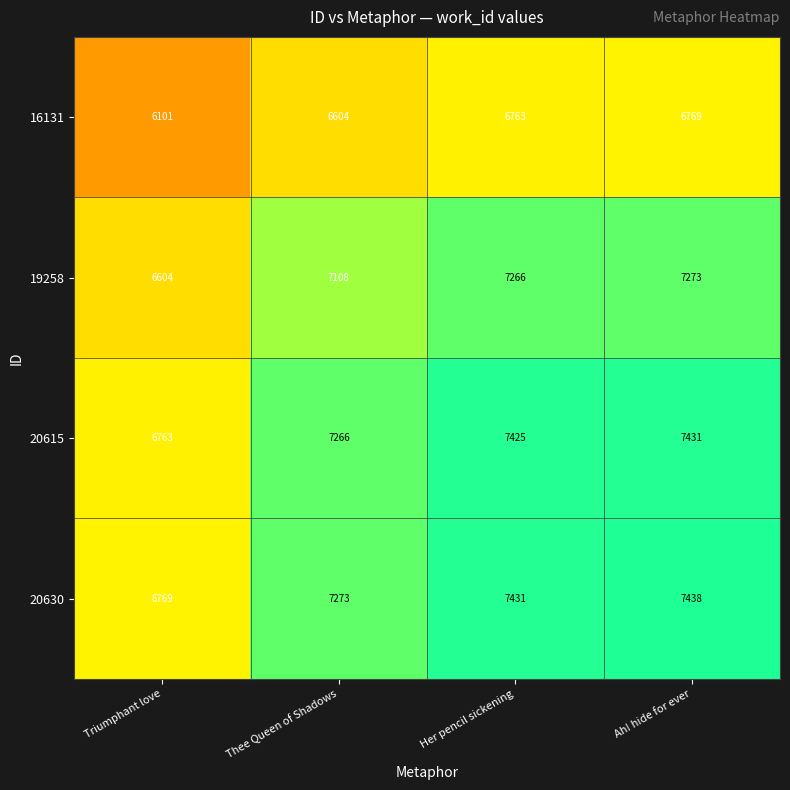

Rank the series by their maximum value, from lowest to highest.

16131, 19258, 20615, 20630